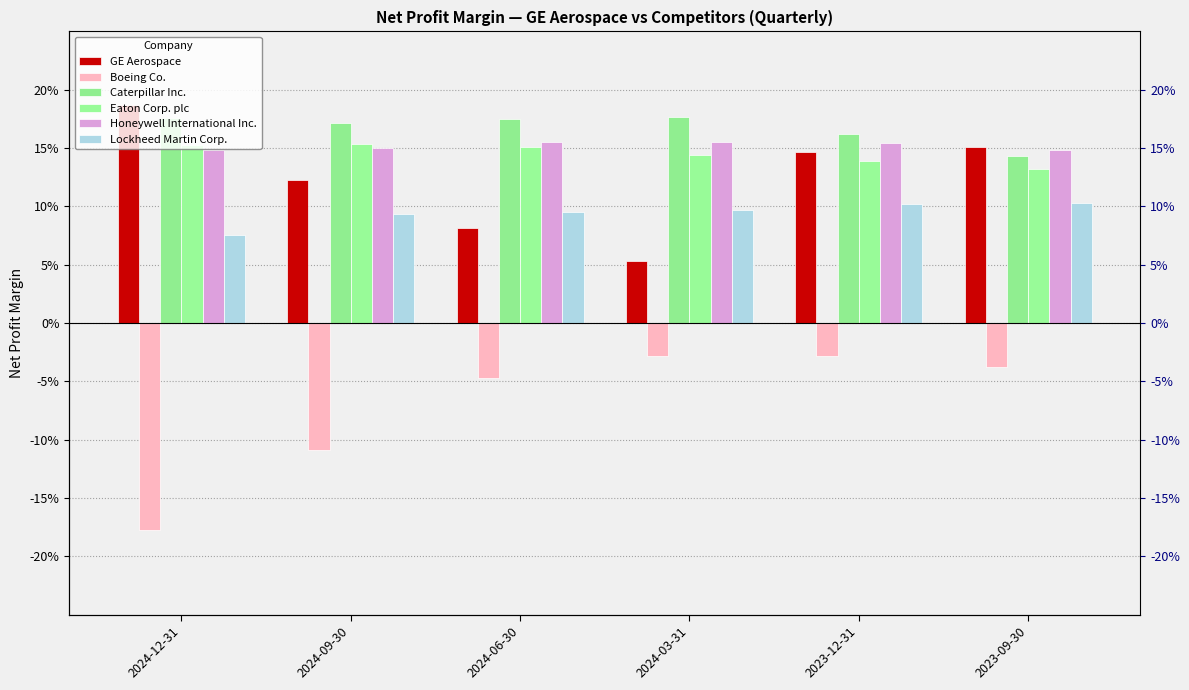

What value does the GE Aerospace series have at 2023-12-31?

0.1